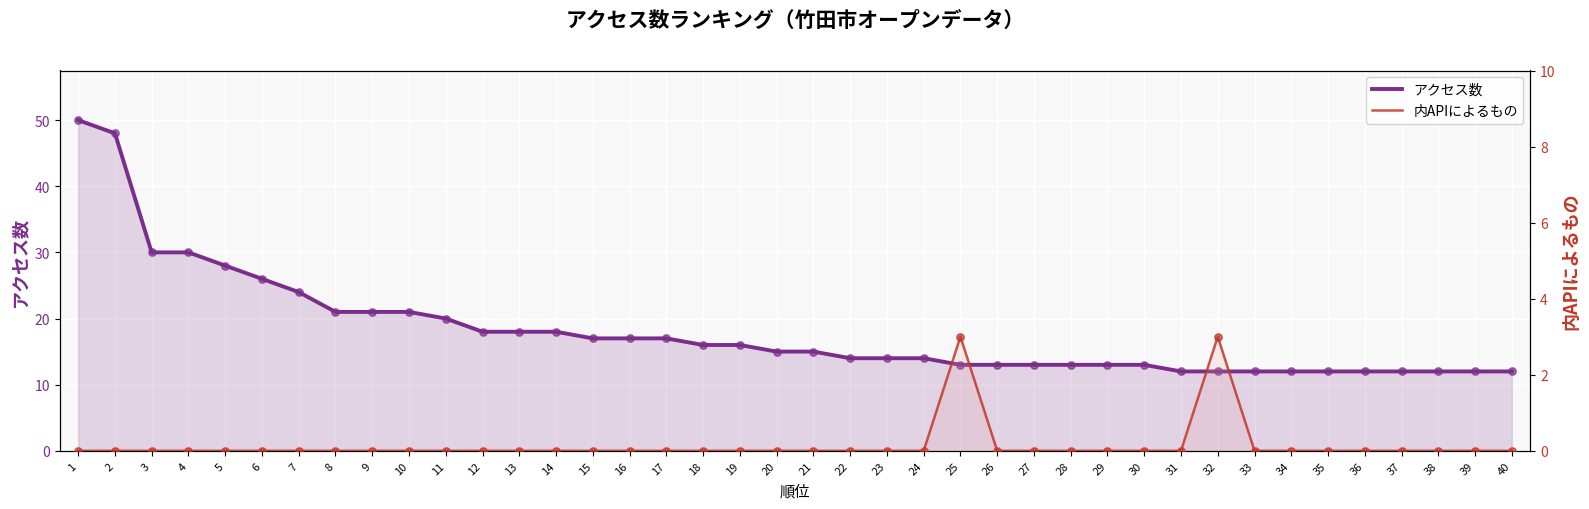

Which series contains the lowest Y value?

内APIによるもの